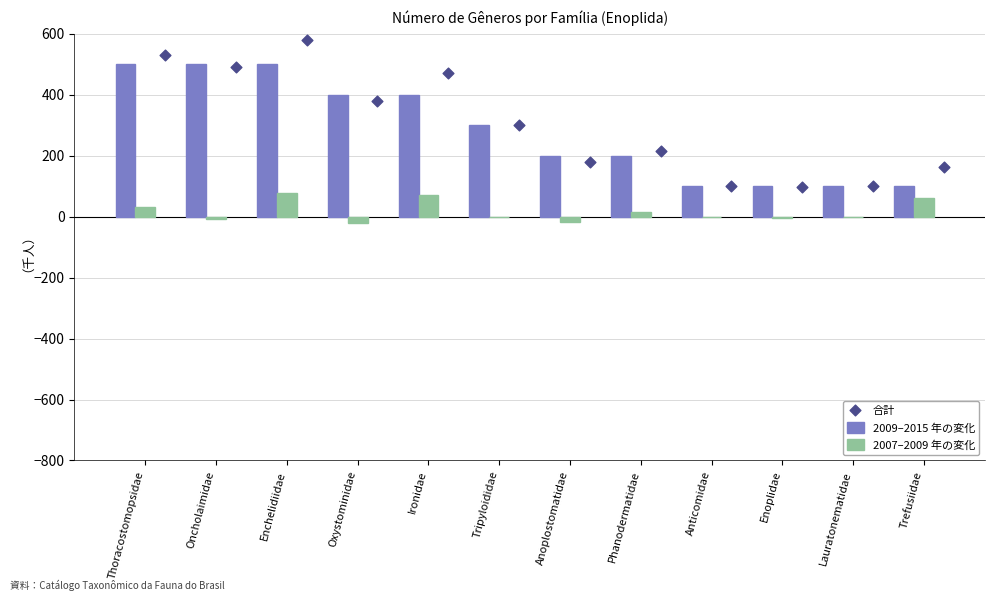

Which series has the largest total across all categories?

合計